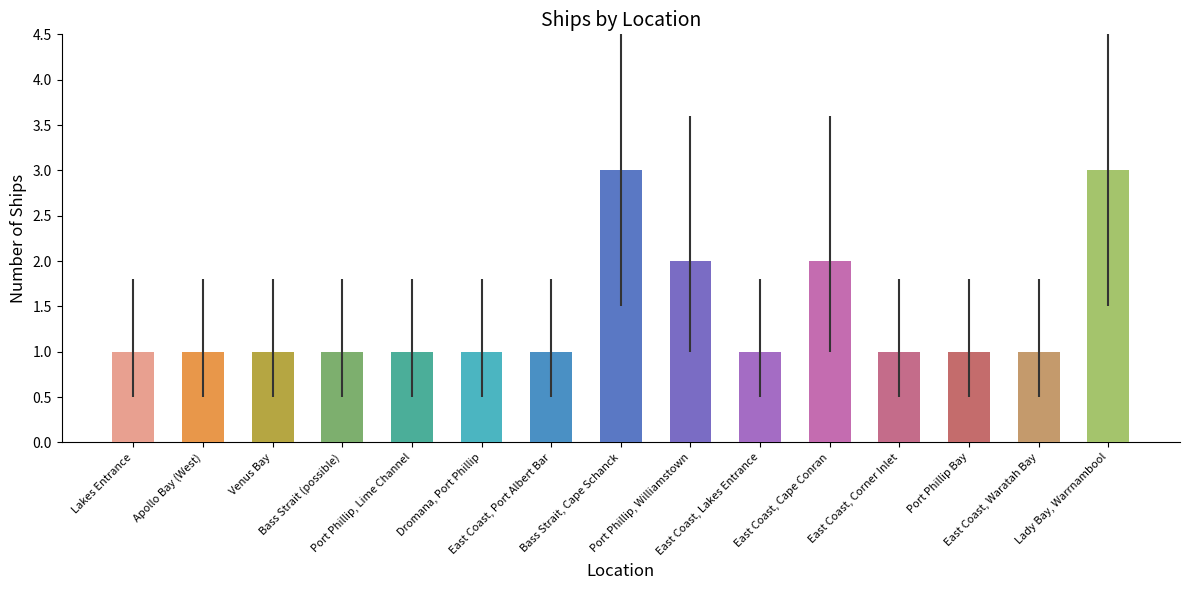

How many values are between 1 and 2?

13